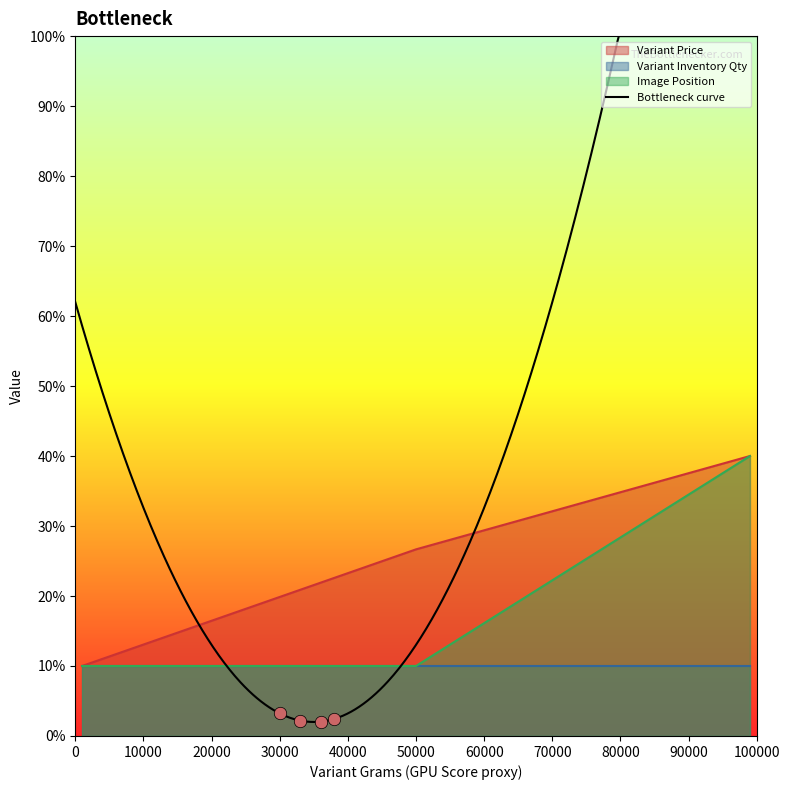

Which series has the widest spread of Y values?

Variant Price